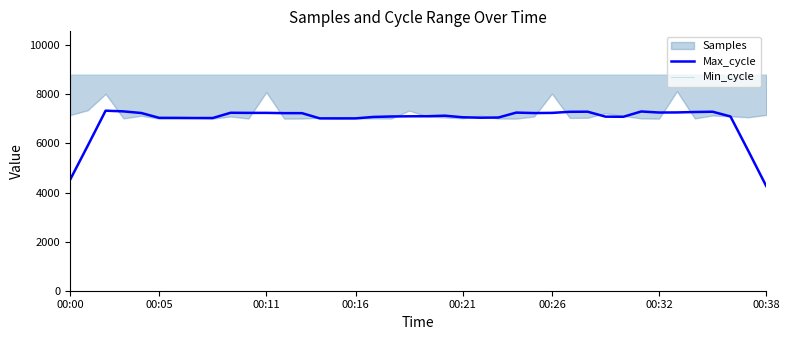

Rank the series by their maximum value, from highest to lowest.

Min_cycle, Max_cycle